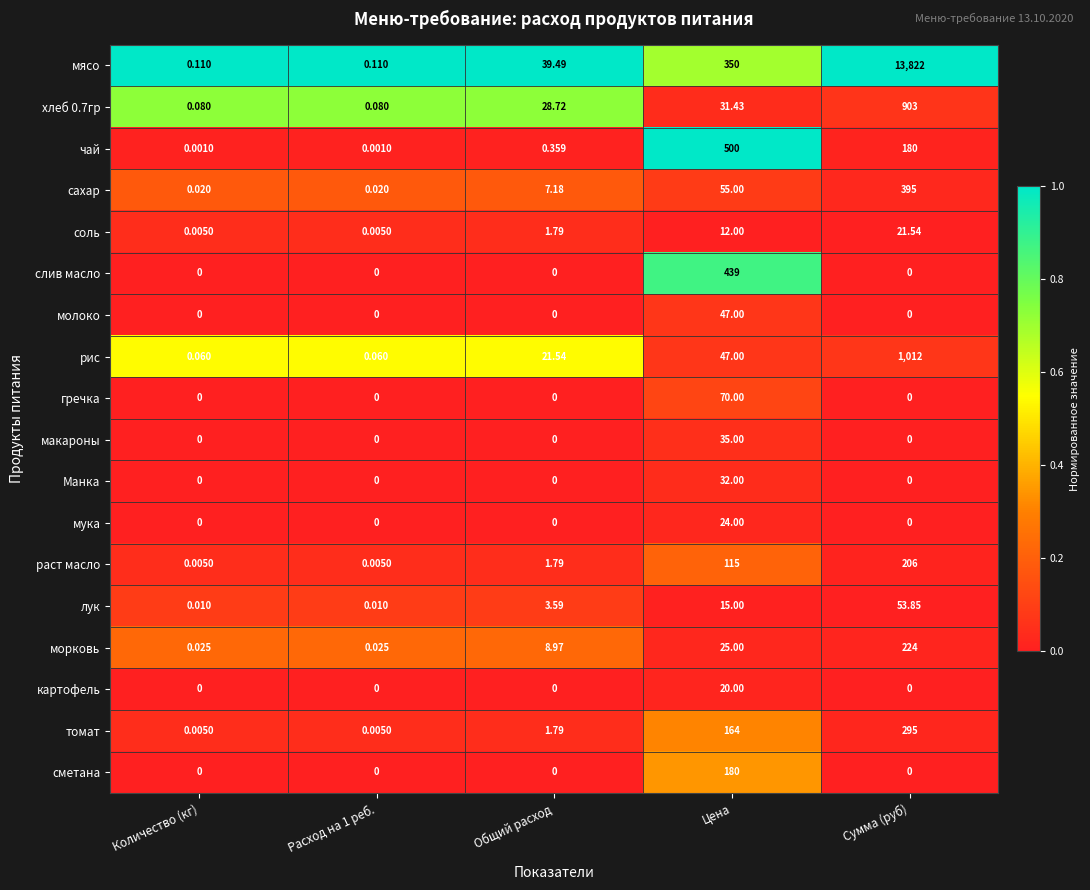

Between Расход на 1 реб. and Сумма (руб), which series saw the biggest shift?

мясо